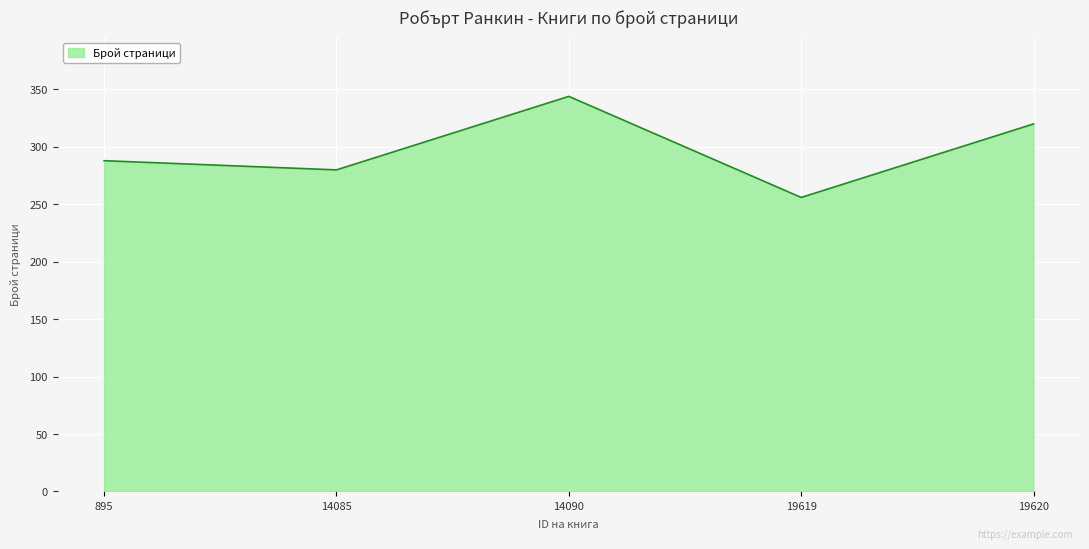

List the labels in order of value, smallest first.

19619, 14085, 895, 19620, 14090